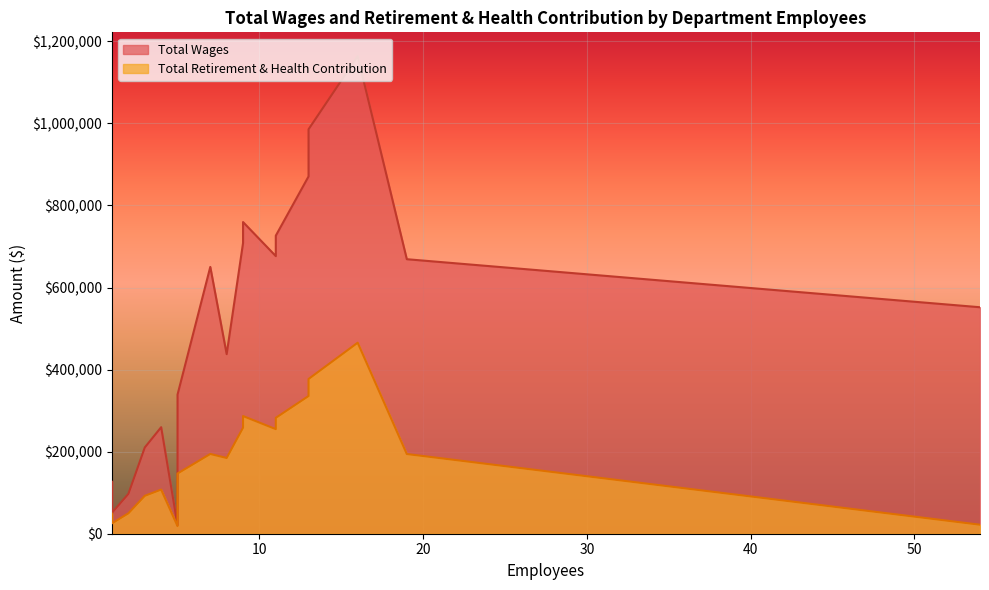

List the series in order of their overall mean, lowest first.

Total Retirement & Health Contribution, Total Wages